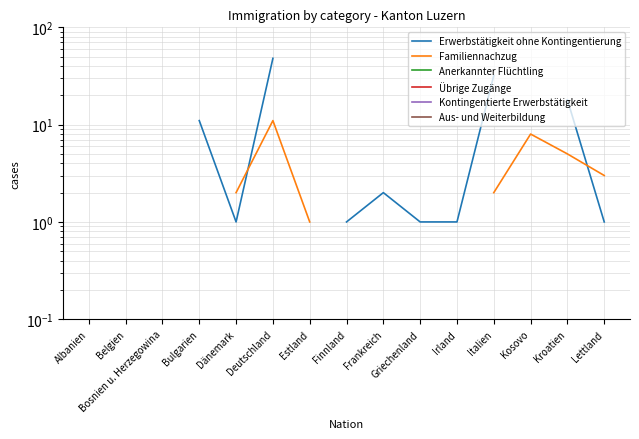

True or false: Familiennachzug and Anerkannter Flüchtling cross at least once.

False